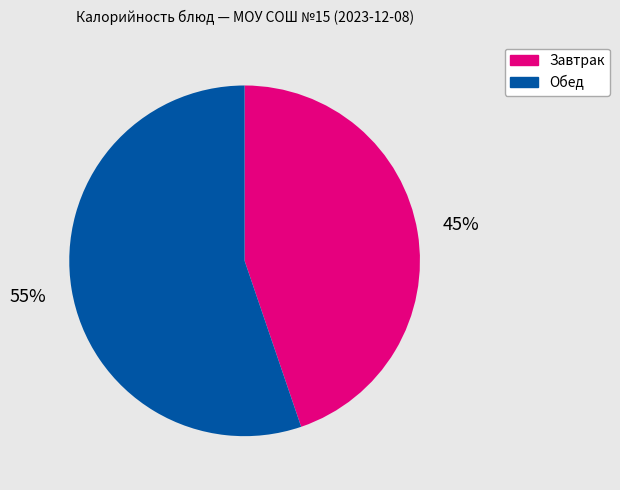

Count the number of slices in the pie.

2